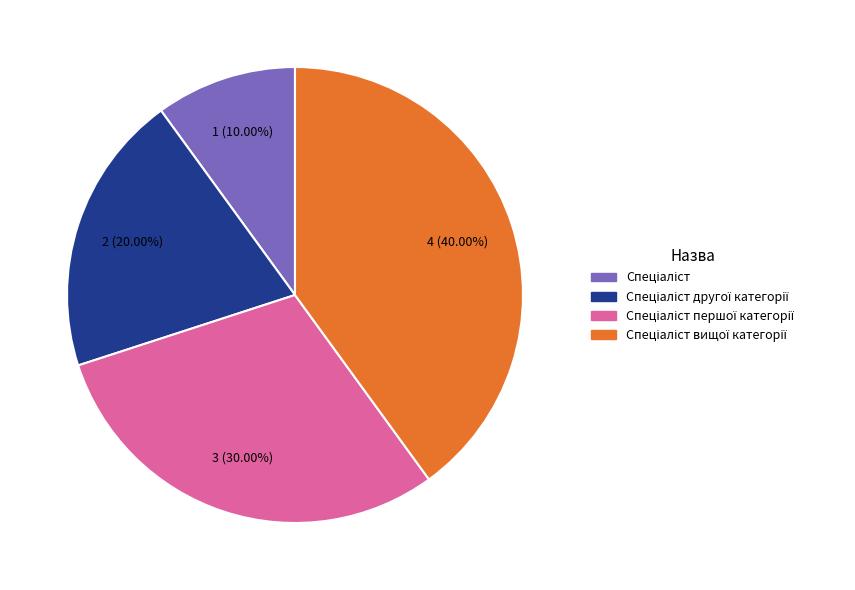

Is there any slice that represents more than half of the pie?

No